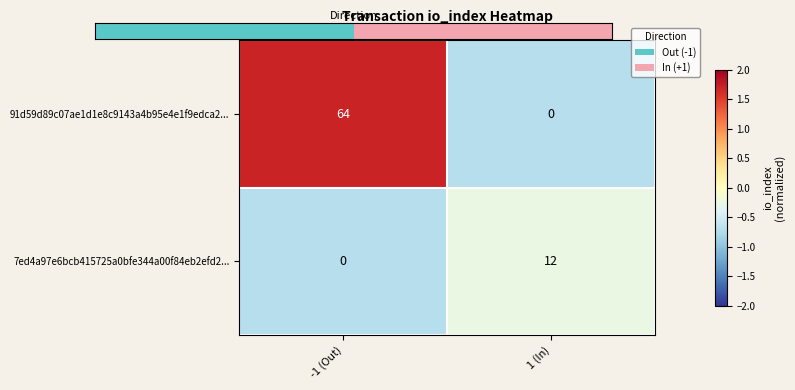

At which category is the sum across all series the highest?

-1 (Out)